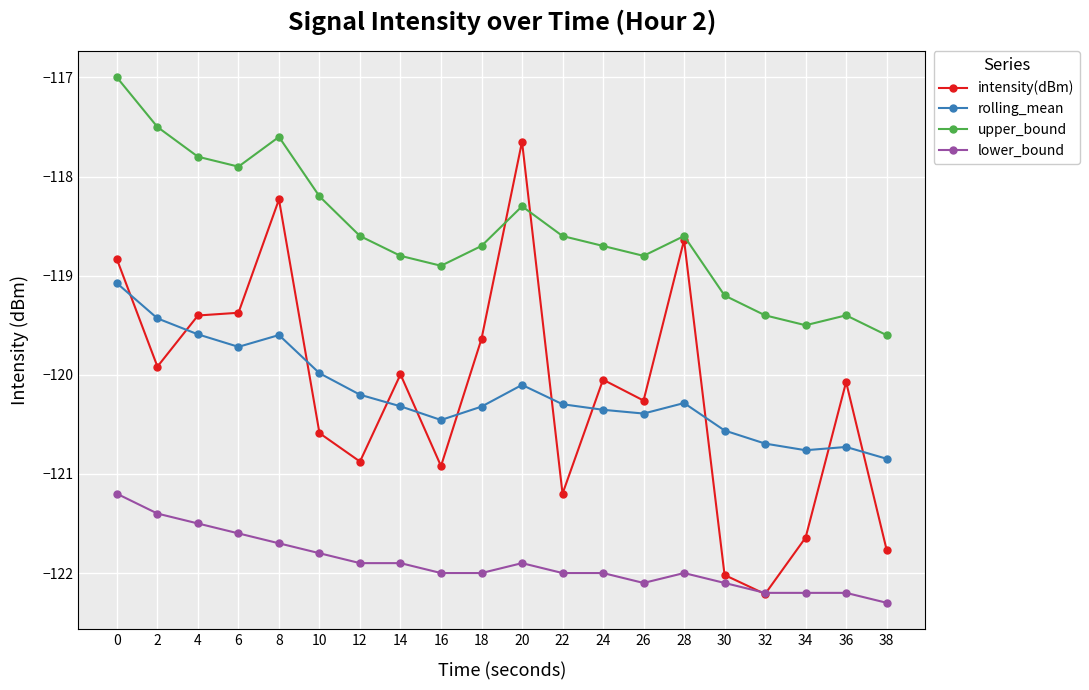

What is the sum of all upper_bound values?

-2371.1